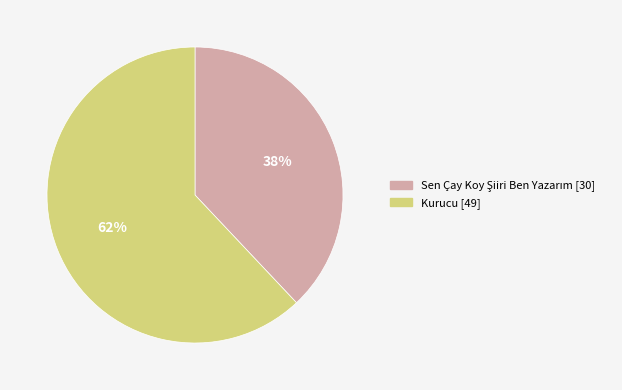

The Kurucu slice represents 69% of the pie. True or false?

False